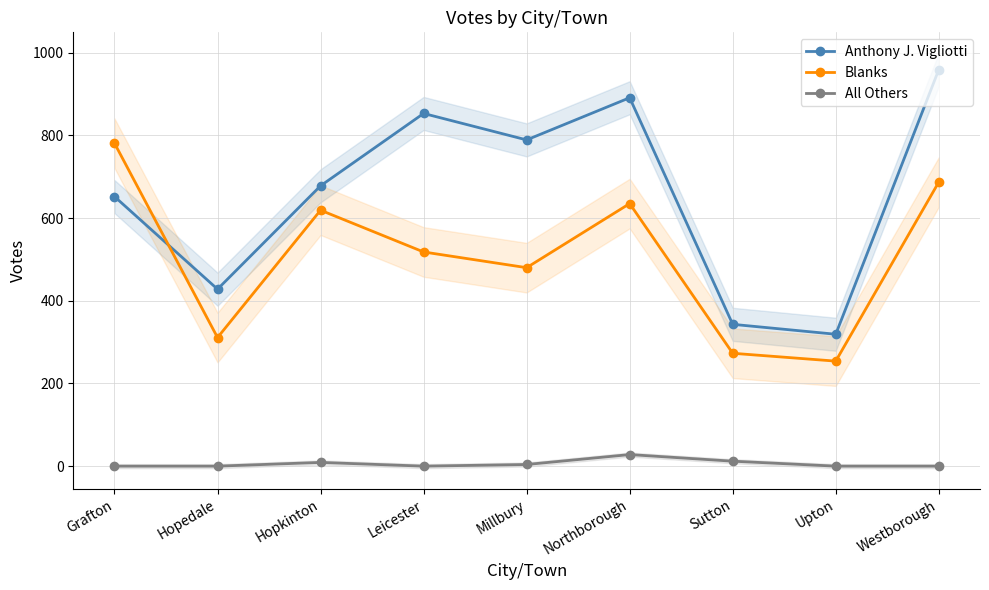

Reading left to right, what are all the values shown in this chart?

Anthony J. Vigliotti: 652	428	678	853	789	891	343	319	959
Blanks: 781	311	619	518	480	635	273	254	687
All Others: 0	0	9	0	4	28	12	0	0